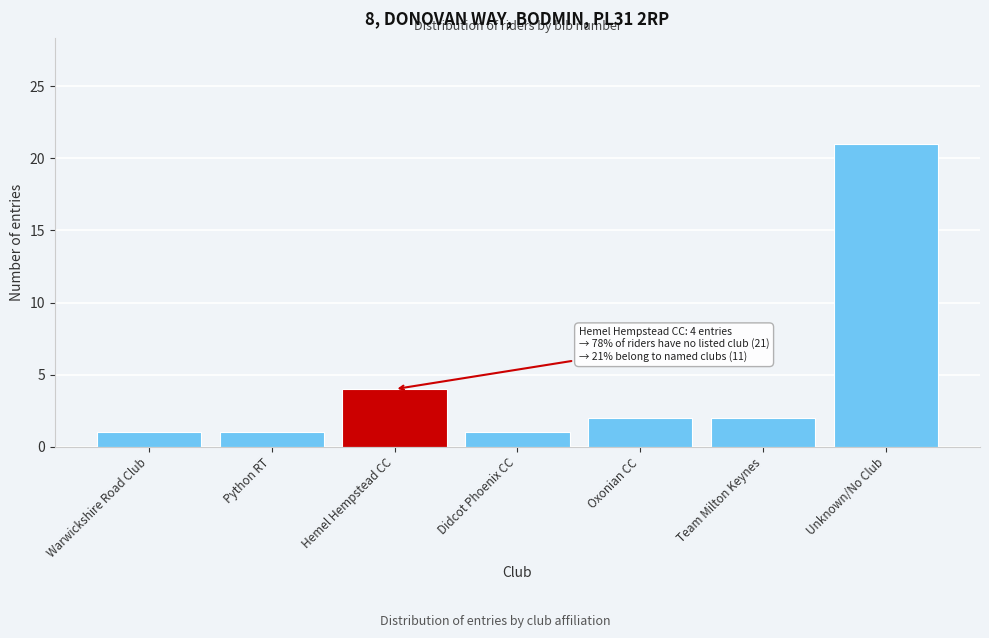

Reading left to right, extract all data points from this chart.

1	1	4	1	2	2	21